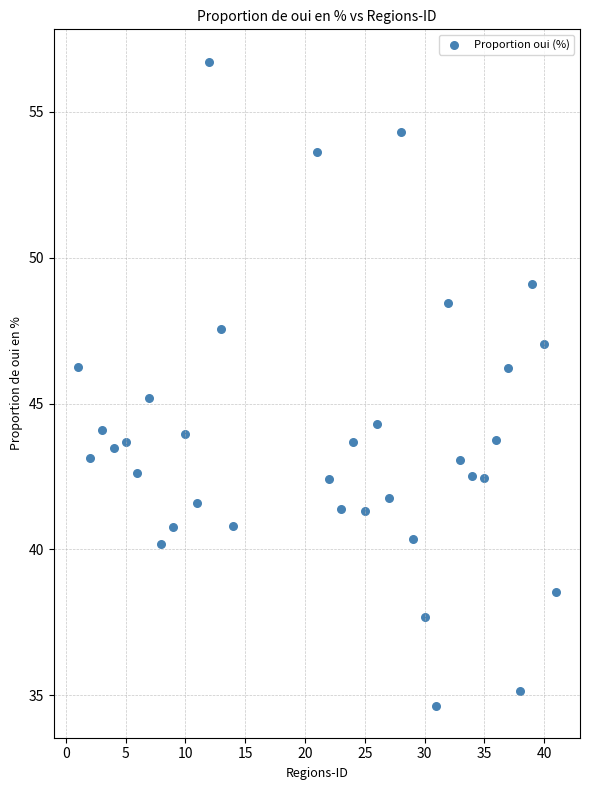

What is the range of X values (max minus min)?

40.0